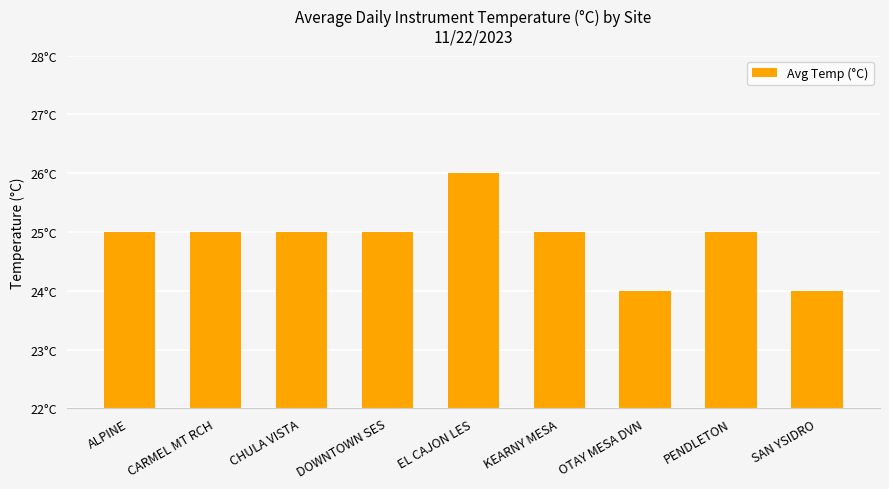

Does the chart contain any negative values?

No